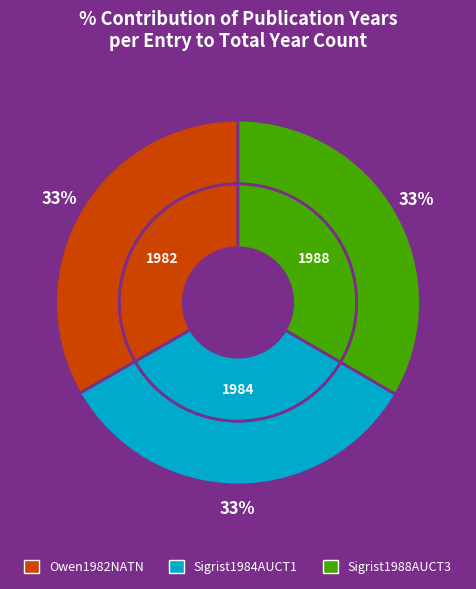

Rank the categories by value from highest to lowest.

Sigrist1988AUCT3, Sigrist1984AUCT1, Owen1982NATN